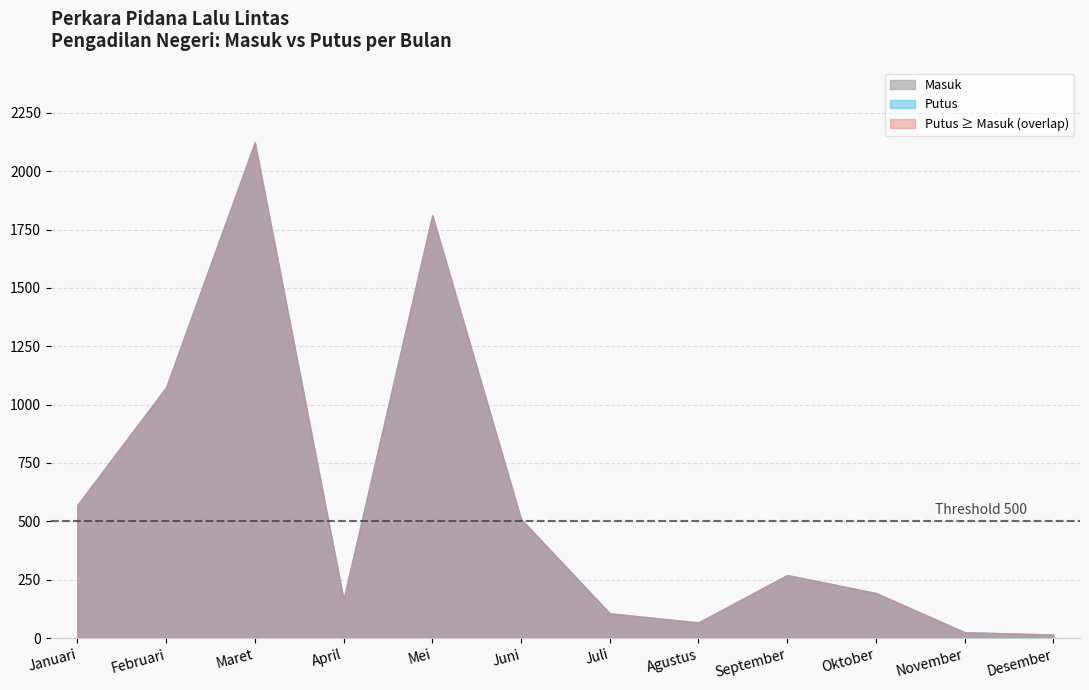

What is the label of the 4th point from the right?

September